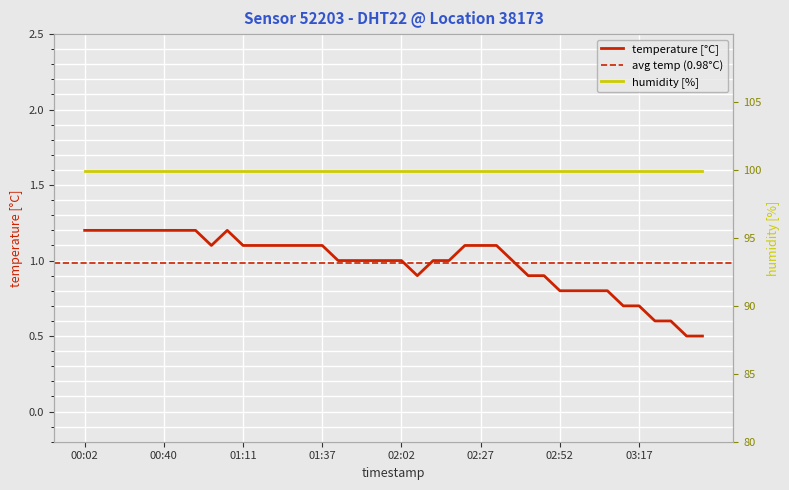

At which category does the data reach its first local valley?

01:01